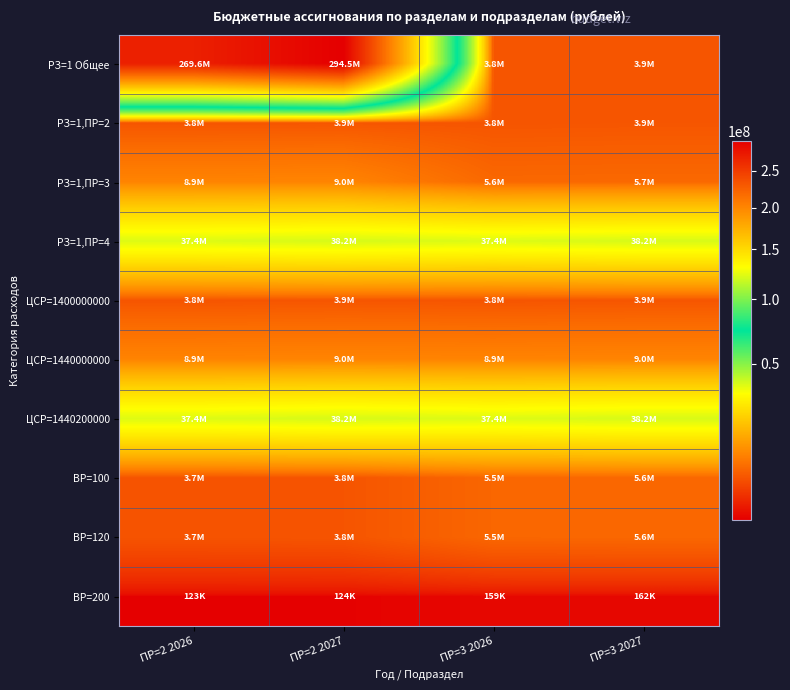

At ПР=3 2026, list the series in order from smallest to largest.

ВР=200, РЗ=1 Общее, РЗ=1,ПР=2, ЦСР=1400000000, ВР=100, ВР=120, РЗ=1,ПР=3, ЦСР=1440000000, РЗ=1,ПР=4, ЦСР=1440200000